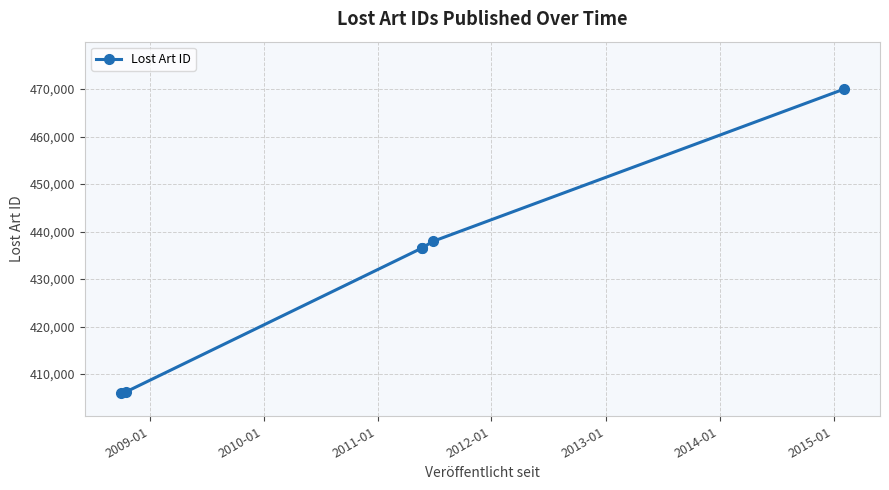

Reading right to left, extract all data points from this chart.

469961	437926	436518	436517	406263	406133